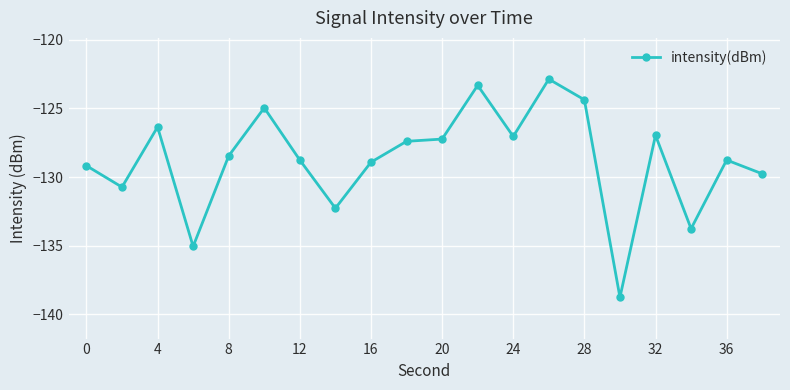

What is the smallest value displayed?

-138.8